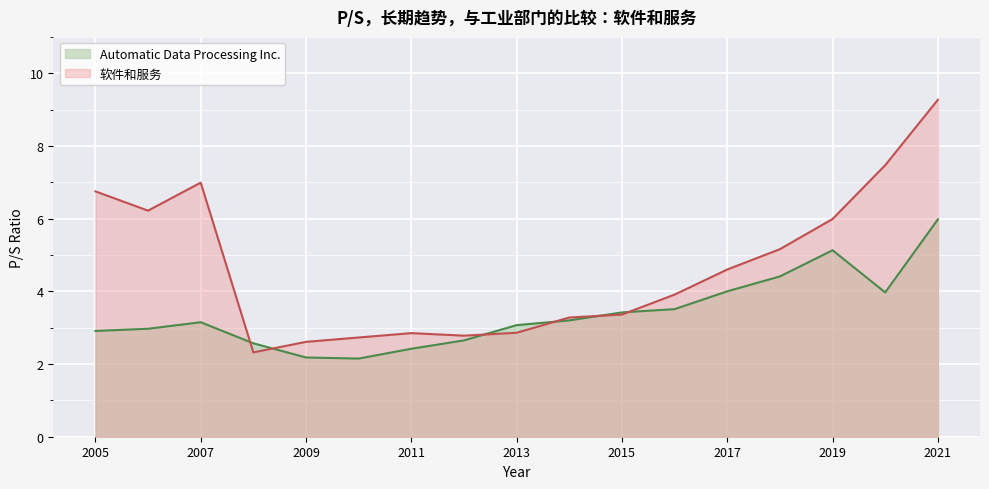

How many times do 软件和服务 and Automatic Data Processing Inc. cross each other?

6